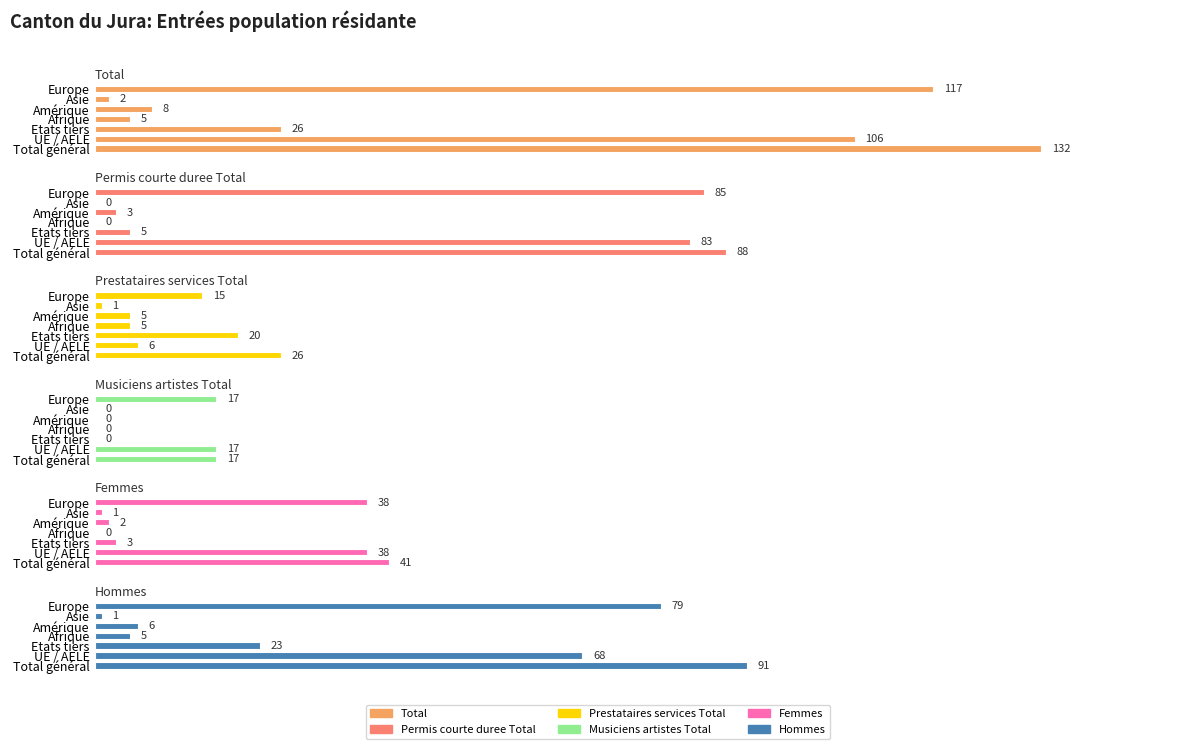

Which series changed the most between 2 and 5?

Total